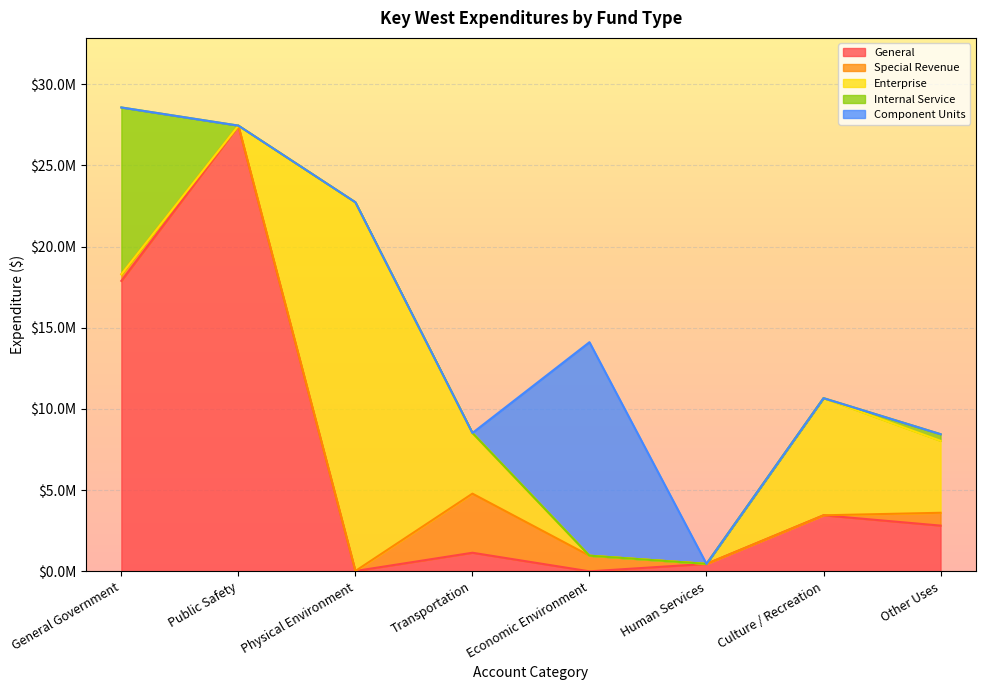

The value of General at General Government is 25564620. True or false?

False